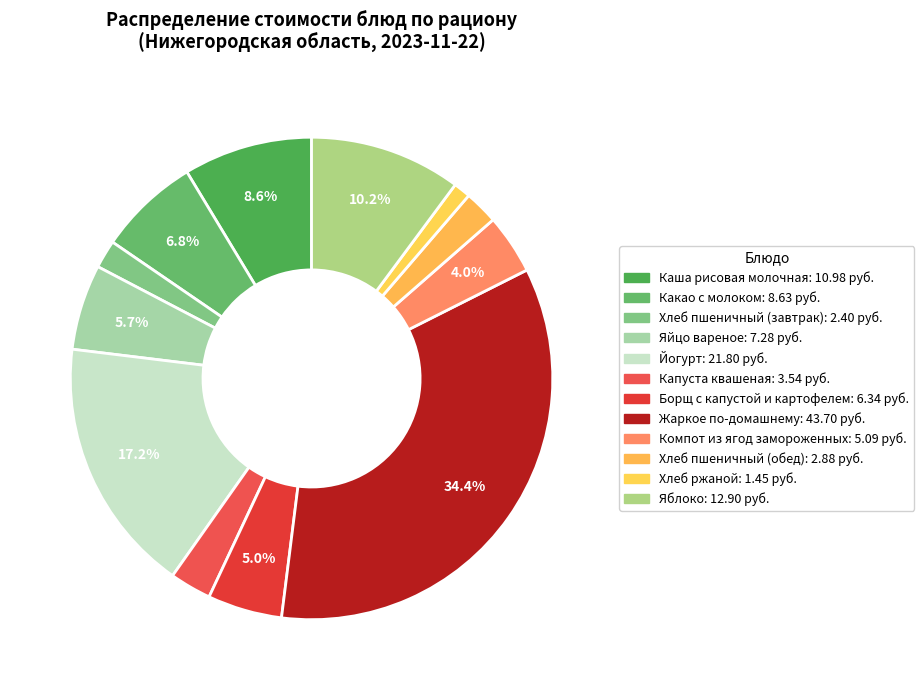

Which category has the biggest portion of the pie?

Жаркое по-домашнему